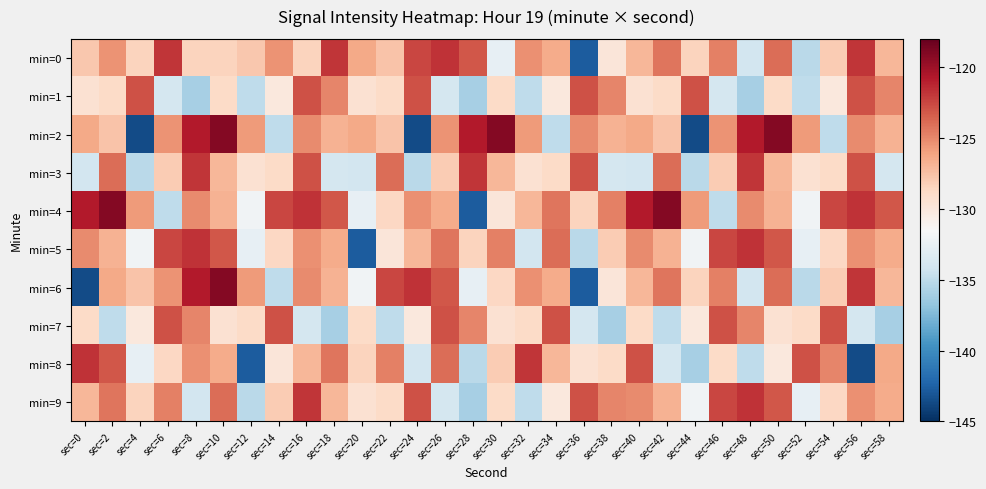

Reading left to right, extract all data points from this chart.

min=0: sec=0=-127.8	sec=2=-125.4	sec=4=-128.5	sec=6=-121.8	sec=8=-128.5	sec=10=-128.5	sec=12=-127.8	sec=14=-125.4	sec=16=-128.5	sec=18=-121.8	sec=20=-126.4	sec=22=-127.7	sec=24=-122.5	sec=26=-121.7	sec=28=-123.1	sec=30=-132.6	sec=32=-125.3	sec=34=-126.5	sec=36=-142.8	sec=38=-129.8	sec=40=-127.0	sec=42=-124.3	sec=44=-128.5	sec=46=-124.7	sec=48=-134.0	sec=50=-124.0	sec=52=-135.1	sec=54=-128.1	sec=56=-121.8	sec=58=-127.0
min=1: sec=0=-129.4	sec=2=-128.9	sec=4=-122.9	sec=6=-133.9	sec=8=-135.9	sec=10=-128.9	sec=12=-135.0	sec=14=-130.1	sec=16=-122.9	sec=18=-124.9	sec=20=-129.4	sec=22=-128.9	sec=24=-122.9	sec=26=-133.9	sec=28=-135.9	sec=30=-128.9	sec=32=-135.0	sec=34=-130.1	sec=36=-122.9	sec=38=-124.9	sec=40=-129.4	sec=42=-128.9	sec=44=-122.9	sec=46=-133.9	sec=48=-135.9	sec=50=-128.9	sec=52=-135.0	sec=54=-130.1	sec=56=-122.9	sec=58=-124.9
min=2: sec=0=-126.4	sec=2=-127.7	sec=4=-143.6	sec=6=-125.4	sec=8=-120.8	sec=10=-119.1	sec=12=-125.7	sec=14=-134.9	sec=16=-125.1	sec=18=-126.8	sec=20=-126.4	sec=22=-127.7	sec=24=-143.6	sec=26=-125.4	sec=28=-120.8	sec=30=-119.1	sec=32=-125.7	sec=34=-134.9	sec=36=-125.1	sec=38=-126.8	sec=40=-126.4	sec=42=-127.7	sec=44=-143.6	sec=46=-125.4	sec=48=-120.8	sec=50=-119.1	sec=52=-125.7	sec=54=-134.9	sec=56=-125.1	sec=58=-126.8
min=3: sec=0=-134.0	sec=2=-124.0	sec=4=-135.1	sec=6=-128.1	sec=8=-121.8	sec=10=-127.0	sec=12=-129.4	sec=14=-128.9	sec=16=-122.9	sec=18=-133.9	sec=20=-134.0	sec=22=-124.0	sec=24=-135.1	sec=26=-128.1	sec=28=-121.8	sec=30=-127.0	sec=32=-129.4	sec=34=-128.9	sec=36=-122.9	sec=38=-133.9	sec=40=-134.0	sec=42=-124.0	sec=44=-135.1	sec=46=-128.1	sec=48=-121.8	sec=50=-127.0	sec=52=-129.4	sec=54=-128.9	sec=56=-122.9	sec=58=-133.9
min=4: sec=0=-120.8	sec=2=-119.1	sec=4=-125.7	sec=6=-134.9	sec=8=-125.1	sec=10=-126.8	sec=12=-132.0	sec=14=-122.5	sec=16=-121.7	sec=18=-123.1	sec=20=-132.6	sec=22=-128.7	sec=24=-125.3	sec=26=-126.5	sec=28=-142.8	sec=30=-129.8	sec=32=-127.0	sec=34=-124.3	sec=36=-128.5	sec=38=-124.7	sec=40=-120.8	sec=42=-119.1	sec=44=-125.7	sec=46=-134.9	sec=48=-125.1	sec=50=-126.8	sec=52=-132.0	sec=54=-122.5	sec=56=-121.7	sec=58=-123.1
min=5: sec=0=-125.1	sec=2=-126.8	sec=4=-132.0	sec=6=-122.5	sec=8=-121.7	sec=10=-123.1	sec=12=-132.6	sec=14=-128.7	sec=16=-125.3	sec=18=-126.5	sec=20=-142.8	sec=22=-129.8	sec=24=-127.0	sec=26=-124.3	sec=28=-128.5	sec=30=-124.7	sec=32=-134.0	sec=34=-124.0	sec=36=-135.1	sec=38=-128.1	sec=40=-125.1	sec=42=-126.8	sec=44=-132.0	sec=46=-122.5	sec=48=-121.7	sec=50=-123.1	sec=52=-132.6	sec=54=-128.7	sec=56=-125.3	sec=58=-126.5
min=6: sec=0=-143.6	sec=2=-126.4	sec=4=-127.7	sec=6=-125.4	sec=8=-120.8	sec=10=-119.1	sec=12=-125.7	sec=14=-134.9	sec=16=-125.1	sec=18=-126.8	sec=20=-132.0	sec=22=-122.5	sec=24=-121.7	sec=26=-123.1	sec=28=-132.6	sec=30=-128.7	sec=32=-125.3	sec=34=-126.5	sec=36=-142.8	sec=38=-129.8	sec=40=-127.0	sec=42=-124.3	sec=44=-128.5	sec=46=-124.7	sec=48=-134.0	sec=50=-124.0	sec=52=-135.1	sec=54=-128.1	sec=56=-121.8	sec=58=-127.0
min=7: sec=0=-128.9	sec=2=-135.0	sec=4=-130.1	sec=6=-122.9	sec=8=-124.9	sec=10=-129.4	sec=12=-128.9	sec=14=-122.9	sec=16=-133.9	sec=18=-135.9	sec=20=-128.9	sec=22=-135.0	sec=24=-130.1	sec=26=-122.9	sec=28=-124.9	sec=30=-129.4	sec=32=-128.9	sec=34=-122.9	sec=36=-133.9	sec=38=-135.9	sec=40=-128.9	sec=42=-135.0	sec=44=-130.1	sec=46=-122.9	sec=48=-124.9	sec=50=-129.4	sec=52=-128.9	sec=54=-122.9	sec=56=-133.9	sec=58=-135.9
min=8: sec=0=-121.7	sec=2=-123.1	sec=4=-132.6	sec=6=-128.7	sec=8=-125.3	sec=10=-126.5	sec=12=-142.8	sec=14=-129.8	sec=16=-127.0	sec=18=-124.3	sec=20=-128.5	sec=22=-124.7	sec=24=-134.0	sec=26=-124.0	sec=28=-135.1	sec=30=-128.1	sec=32=-121.8	sec=34=-127.0	sec=36=-129.4	sec=38=-128.9	sec=40=-122.9	sec=42=-133.9	sec=44=-135.9	sec=46=-128.9	sec=48=-135.0	sec=50=-130.1	sec=52=-122.9	sec=54=-124.9	sec=56=-143.6	sec=58=-126.4
min=9: sec=0=-127.0	sec=2=-124.3	sec=4=-128.5	sec=6=-124.7	sec=8=-134.0	sec=10=-124.0	sec=12=-135.1	sec=14=-128.1	sec=16=-121.8	sec=18=-127.0	sec=20=-129.4	sec=22=-128.9	sec=24=-122.9	sec=26=-133.9	sec=28=-135.9	sec=30=-128.9	sec=32=-135.0	sec=34=-130.1	sec=36=-122.9	sec=38=-124.9	sec=40=-125.1	sec=42=-126.8	sec=44=-132.0	sec=46=-122.5	sec=48=-121.7	sec=50=-123.1	sec=52=-132.6	sec=54=-128.7	sec=56=-125.3	sec=58=-126.5